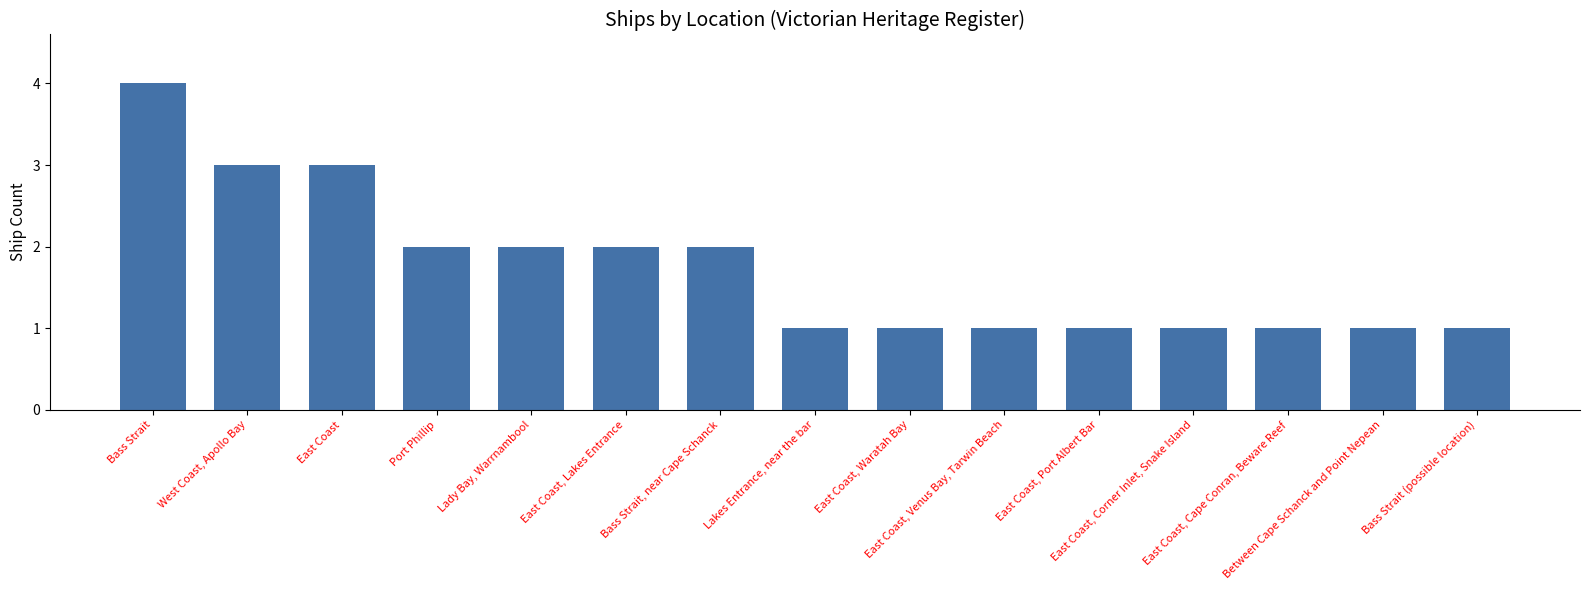

What is the value of the 10th bar from the left?

1